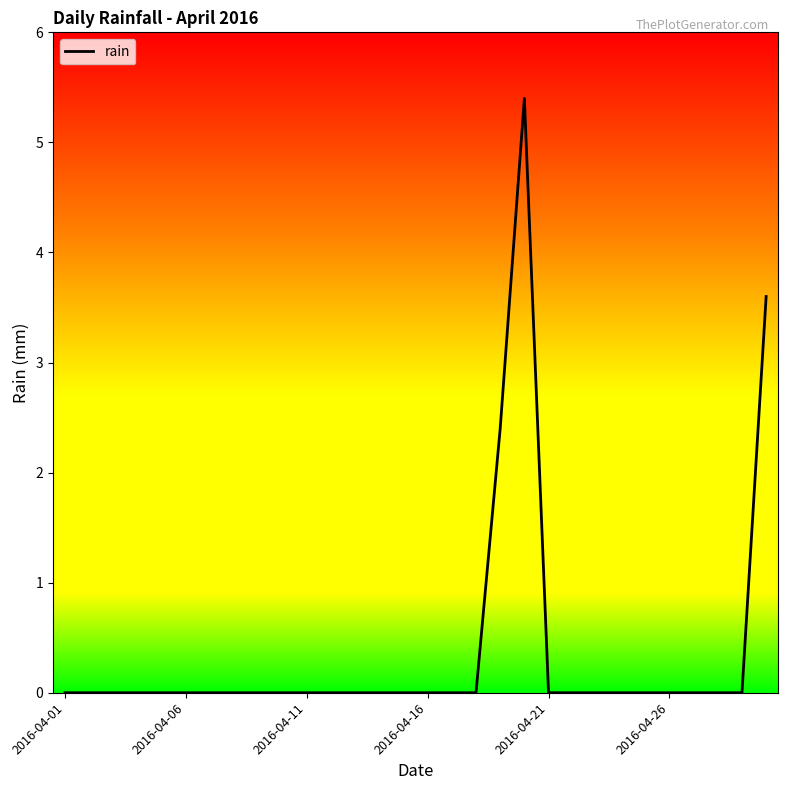

How many series are shown in this chart?

1